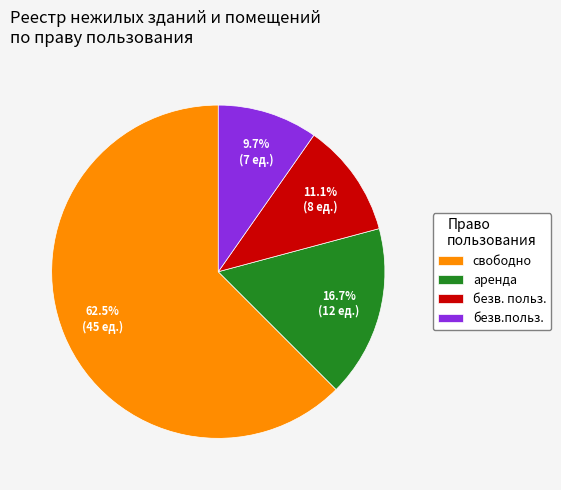

Rank the categories by value from lowest to highest.

безв.польз., безв. польз., аренда, свободно